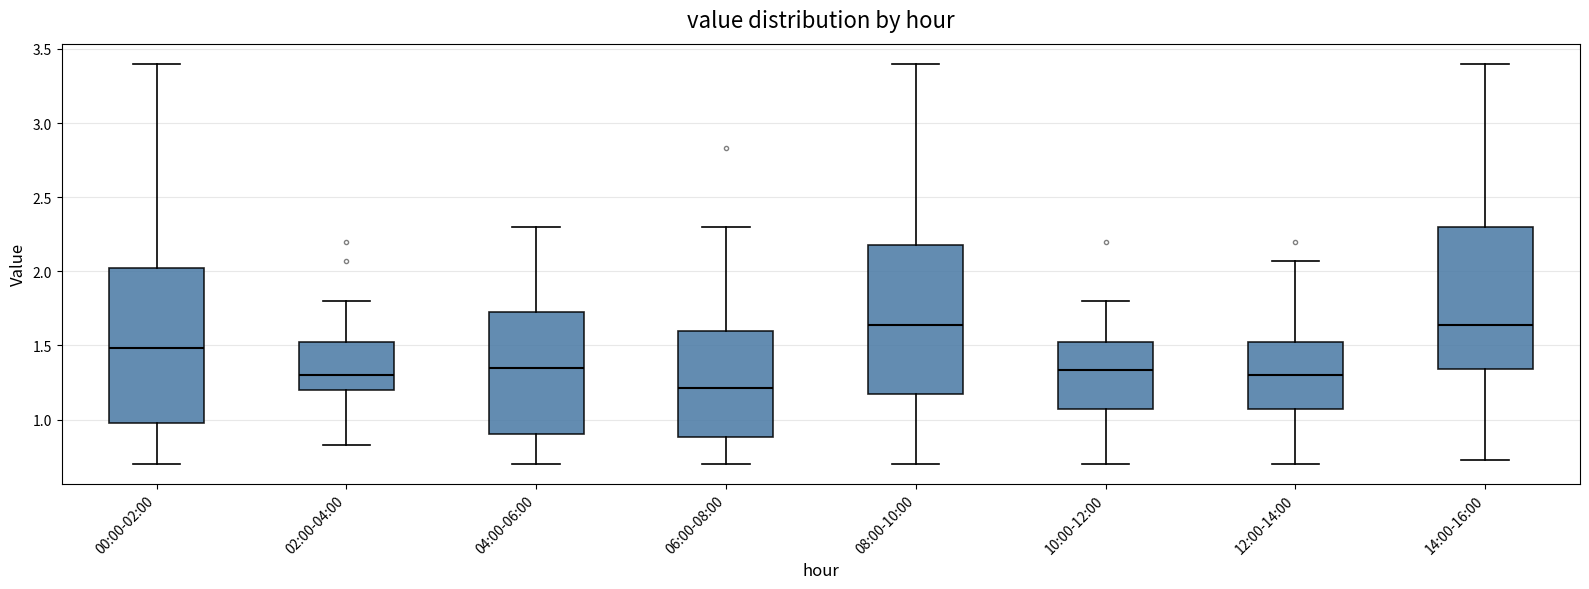

Reading left to right, read every box against the y-axis: the position of its median line, the range the box covers, and the ends of its whiskers. The values are not printed on the chart, so give them approximately, as read against the axis.

00:00-02:00: median 1.50, box 1.00 to 2.00, whiskers 0.70 to 3.40
02:00-04:00: median 1.30, box 1.20 to 1.55, whiskers 0.85 to 1.80
04:00-06:00: median 1.35, box 0.90 to 1.75, whiskers 0.70 to 2.30
06:00-08:00: median 1.20, box 0.90 to 1.60, whiskers 0.70 to 2.30
08:00-10:00: median 1.65, box 1.20 to 2.20, whiskers 0.70 to 3.40
10:00-12:00: median 1.35, box 1.10 to 1.55, whiskers 0.70 to 1.80
12:00-14:00: median 1.30, box 1.10 to 1.55, whiskers 0.70 to 2.05
14:00-16:00: median 1.65, box 1.35 to 2.30, whiskers 0.75 to 3.40